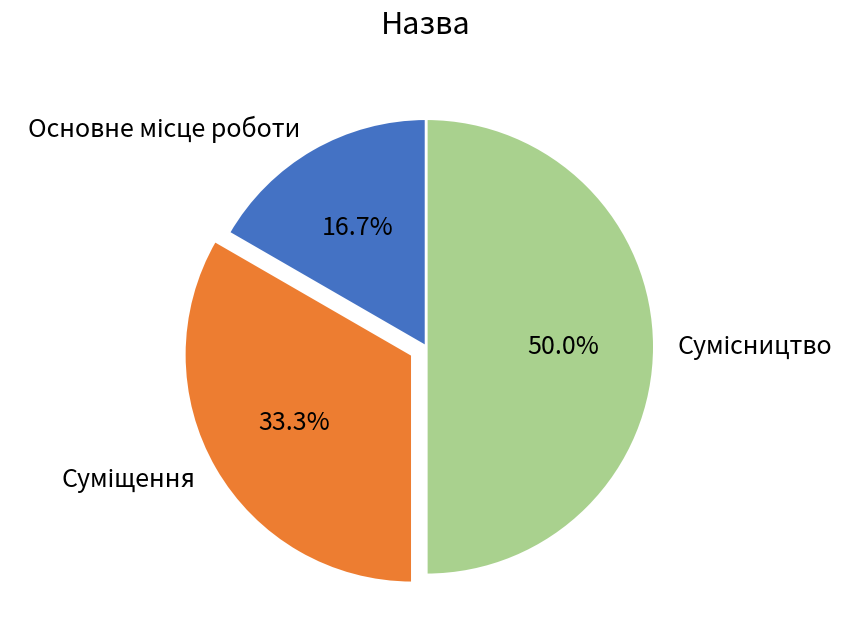

Is the sum of Сумісництво and Суміщення greater than half?

Yes